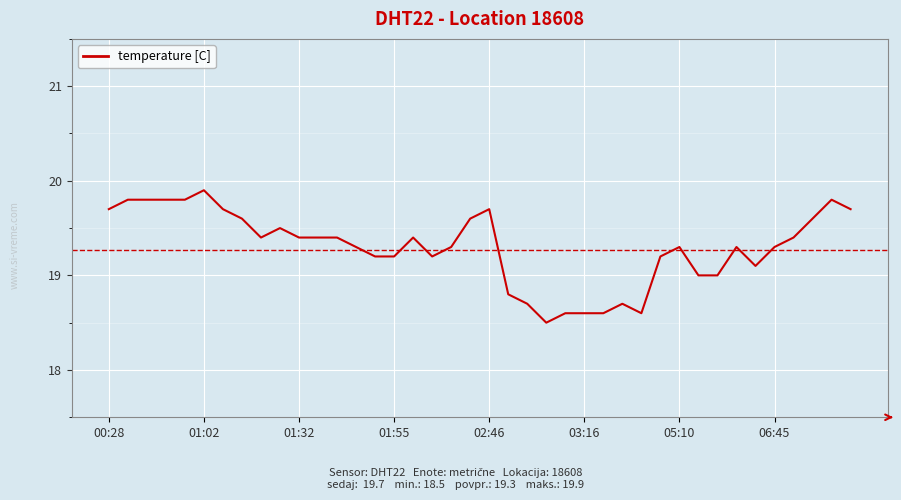

What is the greatest value displayed?

19.9